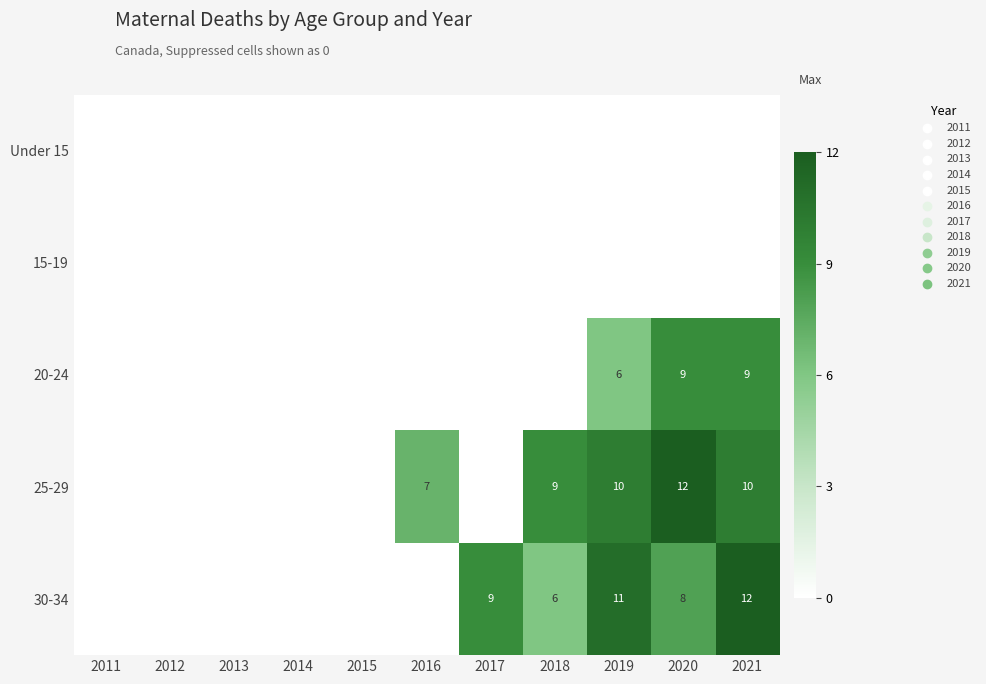

Is it true that 25-29 equals 15 at 2018?

False